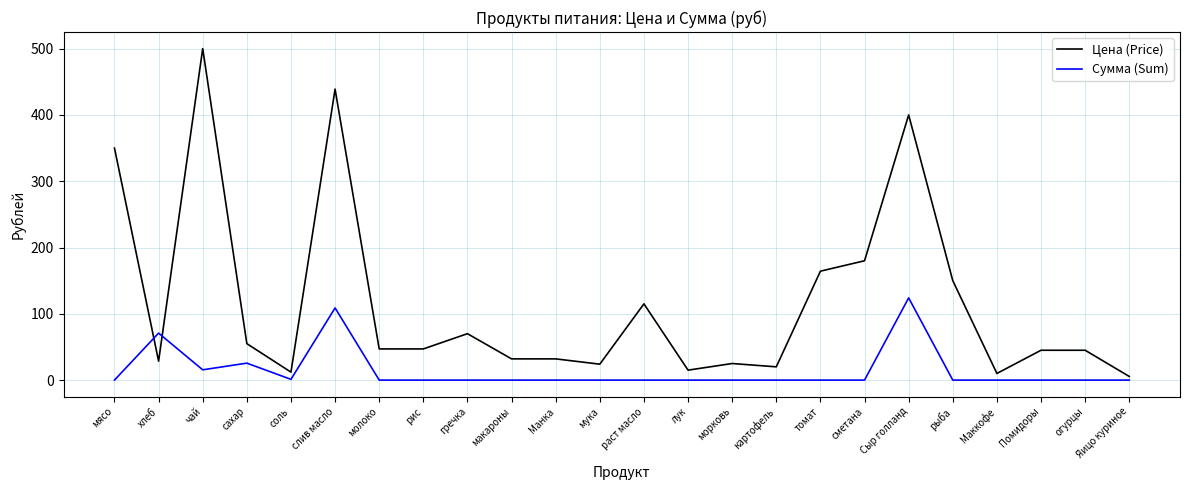

Which series has the largest total across all categories?

Цена (Price)